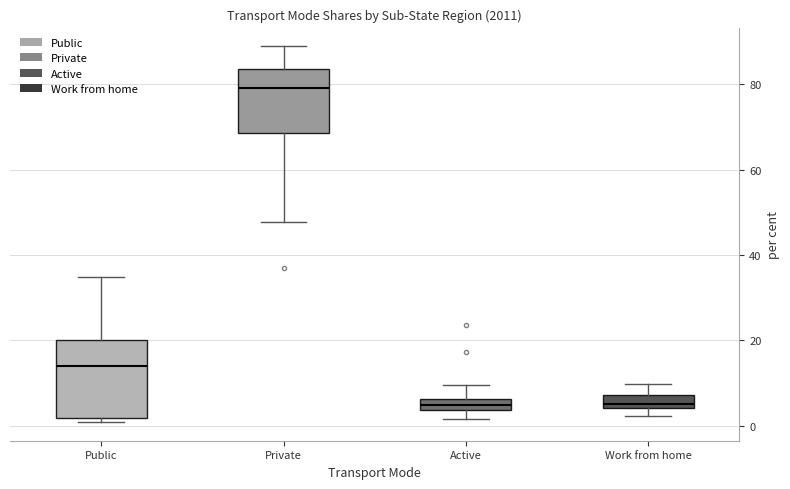

Where does the lower whisker of the box for Private end on the y-axis? The values are not printed on the chart, so give them approximately, as read against the axis.

48